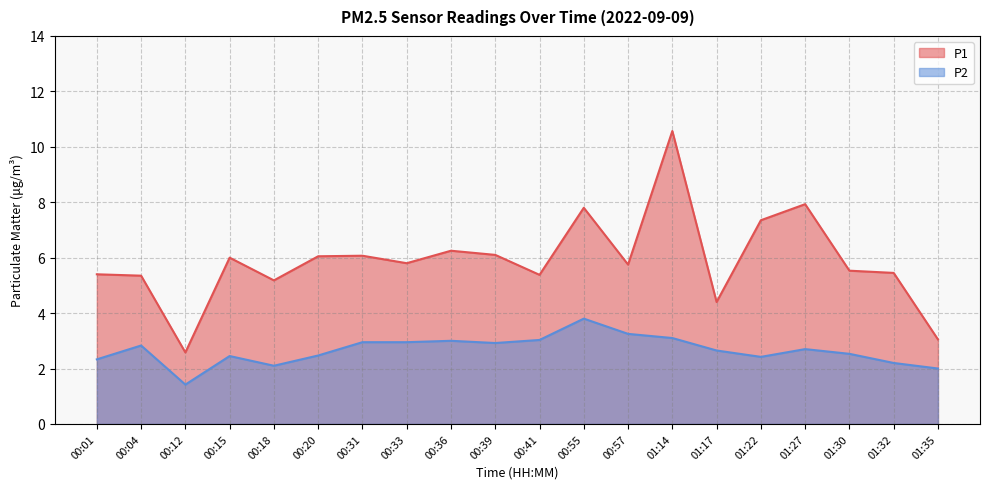

How many lines are shown in the chart?

2